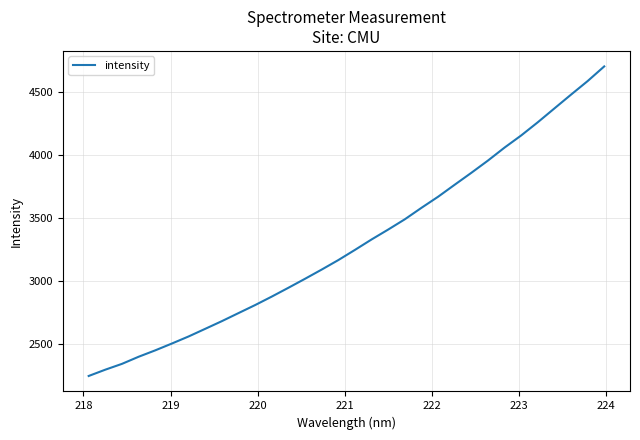

Is this an area chart (filled region under the line)?

No